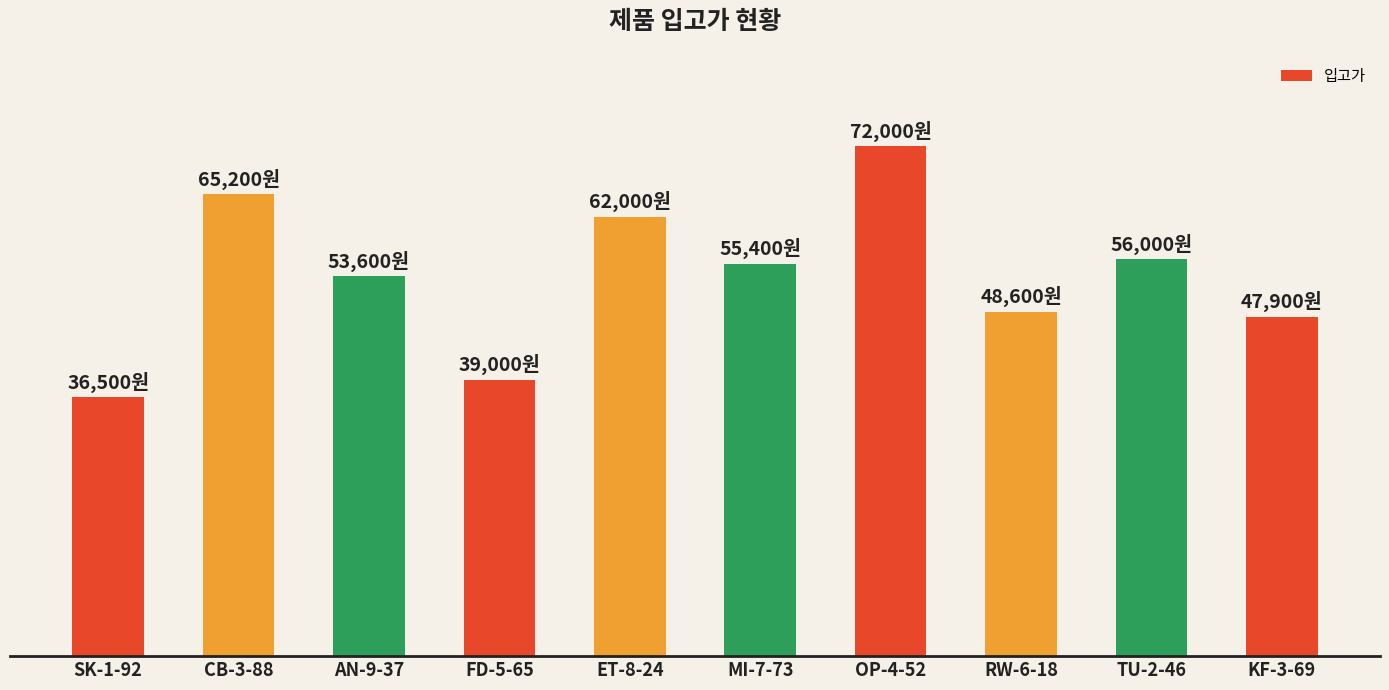

Which has a higher value, CB-3-88 or KF-3-69?

CB-3-88